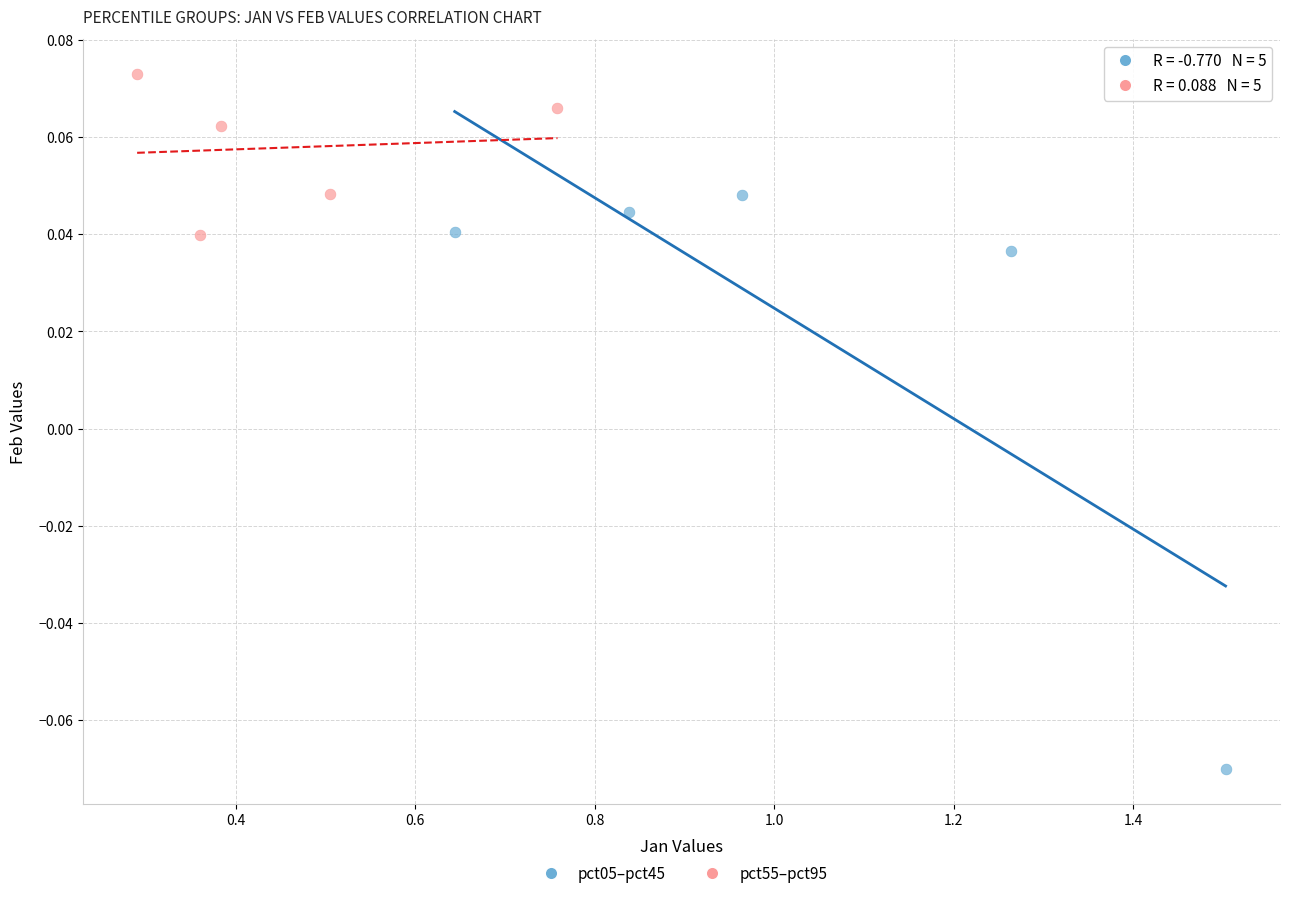

Which series reaches the minimum Y coordinate?

pct05–pct45